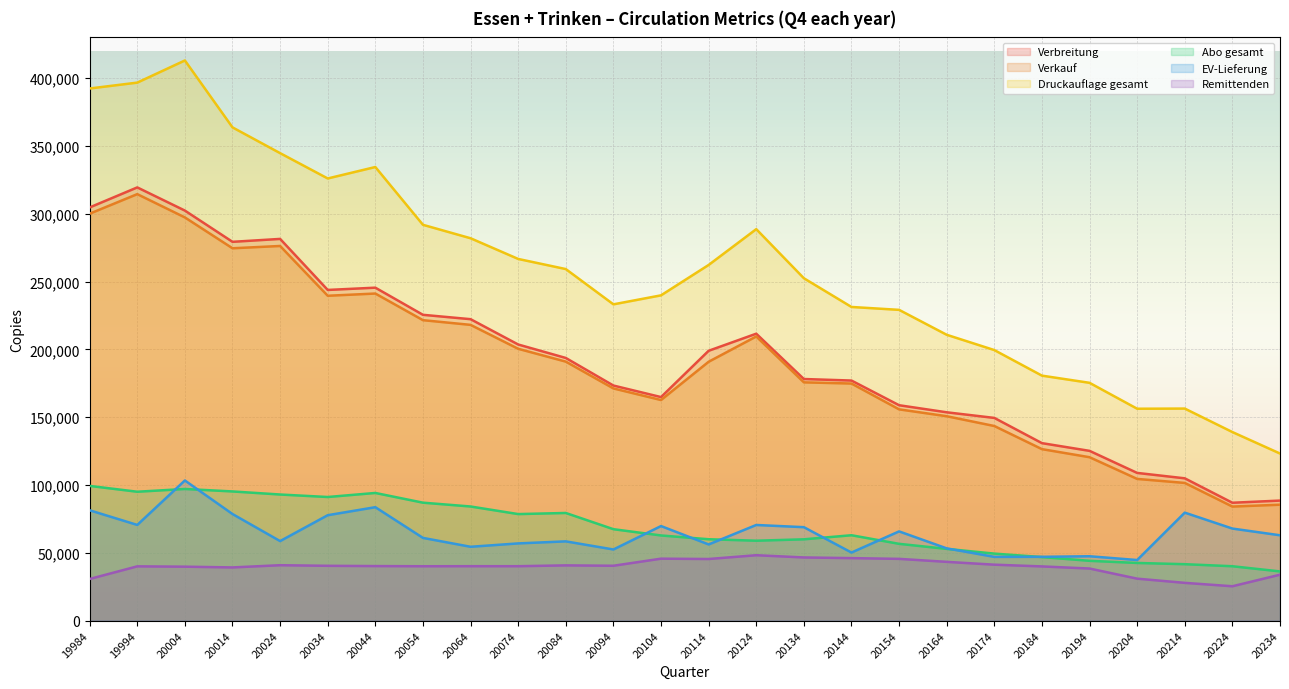

At which category is the sum across all series the highest?

20004